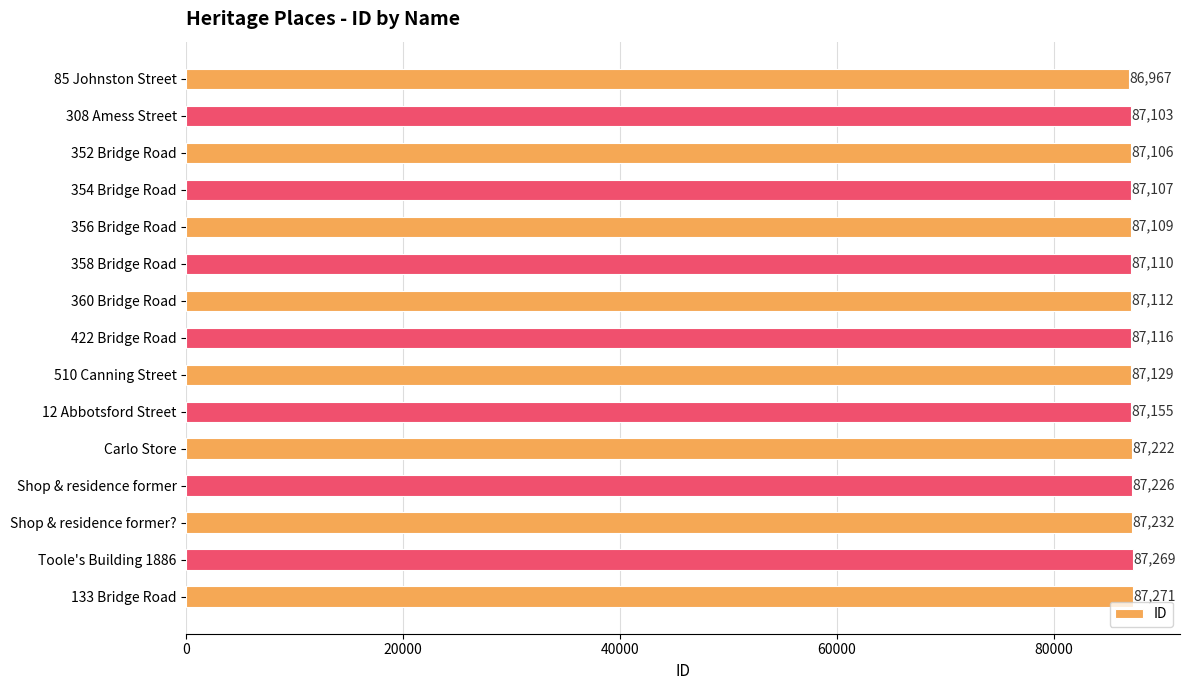

Is it true that the value at 85 Johnston Street is 154452?

False